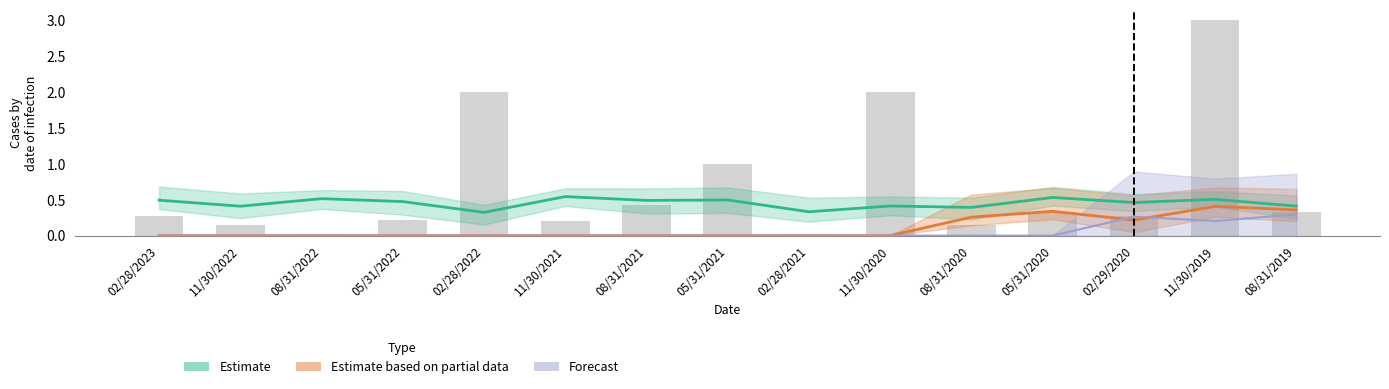

What is the label of the 7th bar from the right?

02/28/2021